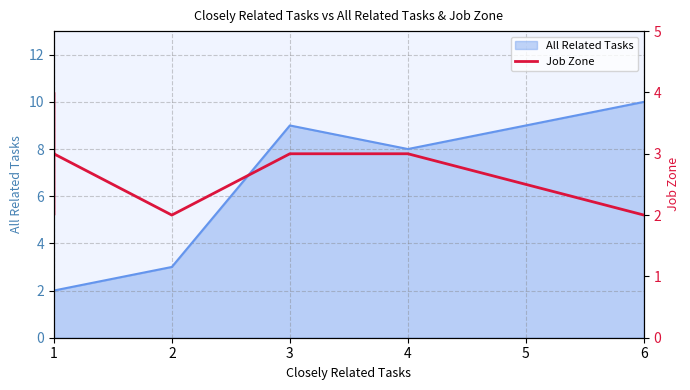

True or false: the data has more than 2 interior local peaks.

False